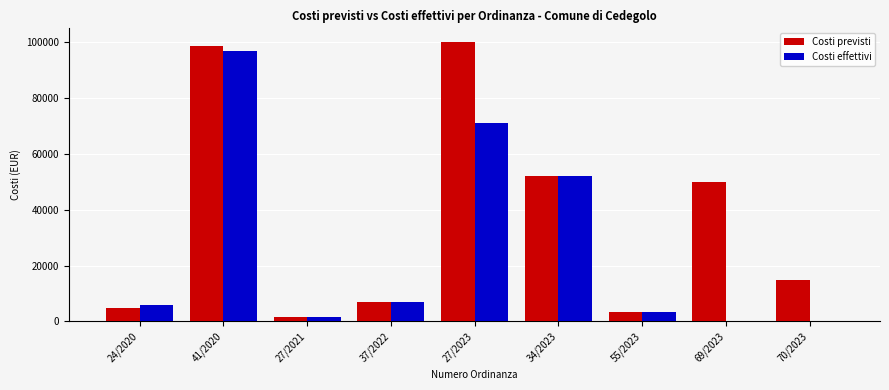

Which series has the largest total across all categories?

Costi previsti